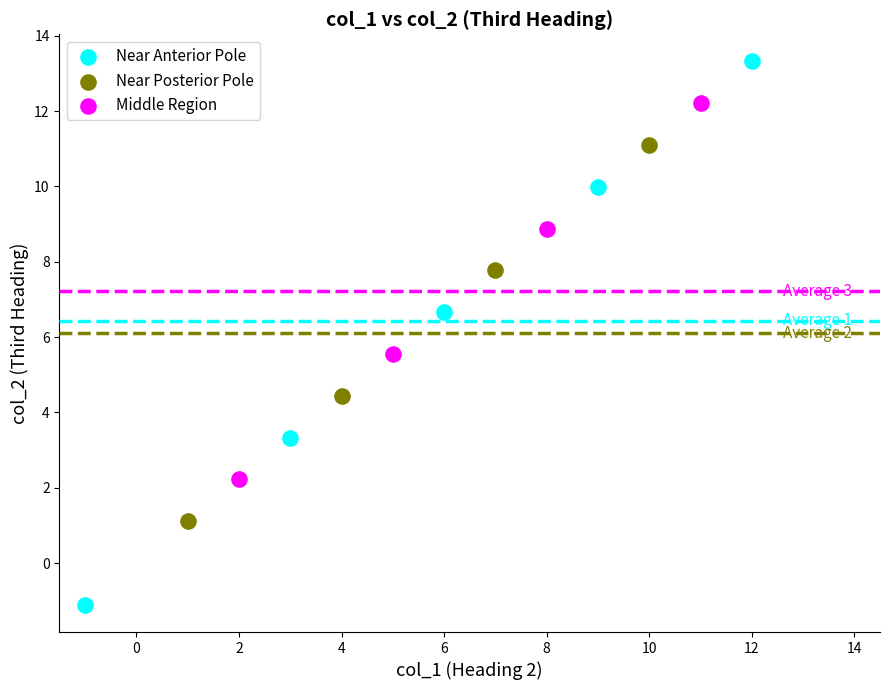

Which series reaches the minimum Y coordinate?

Near Anterior Pole